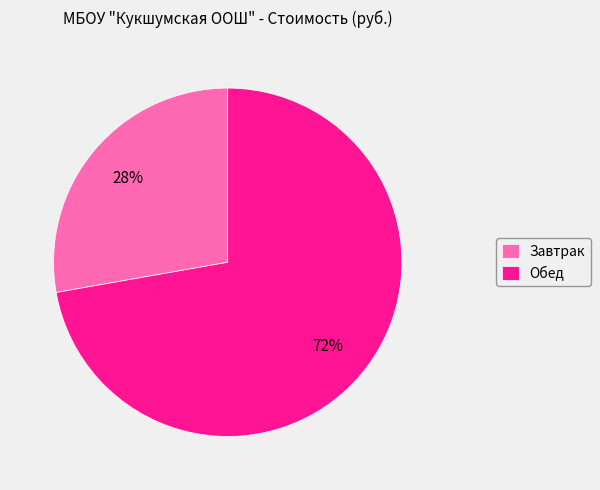

Is there a majority slice in this chart?

Yes